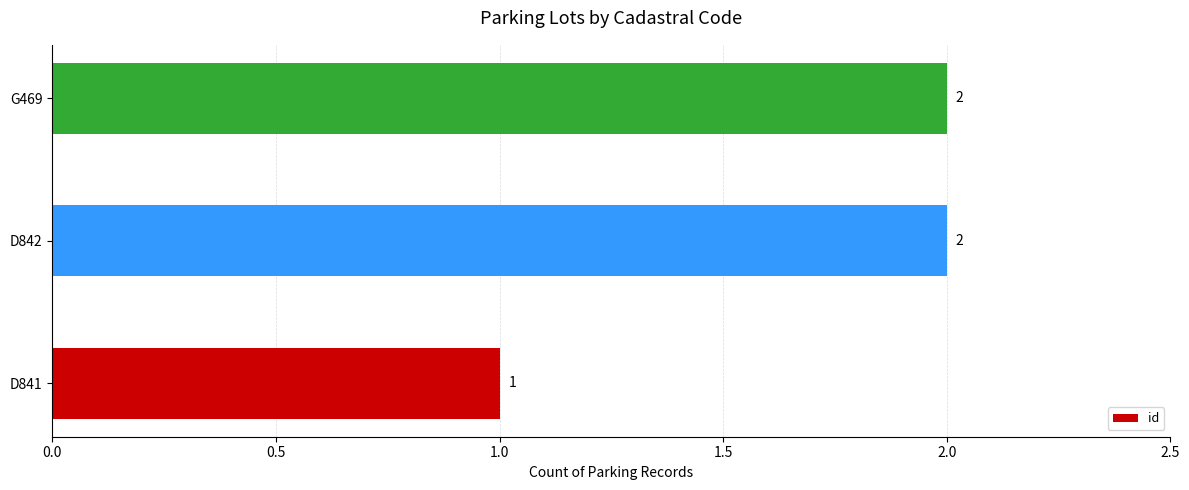

Count the values in the range 1 to 2.

3